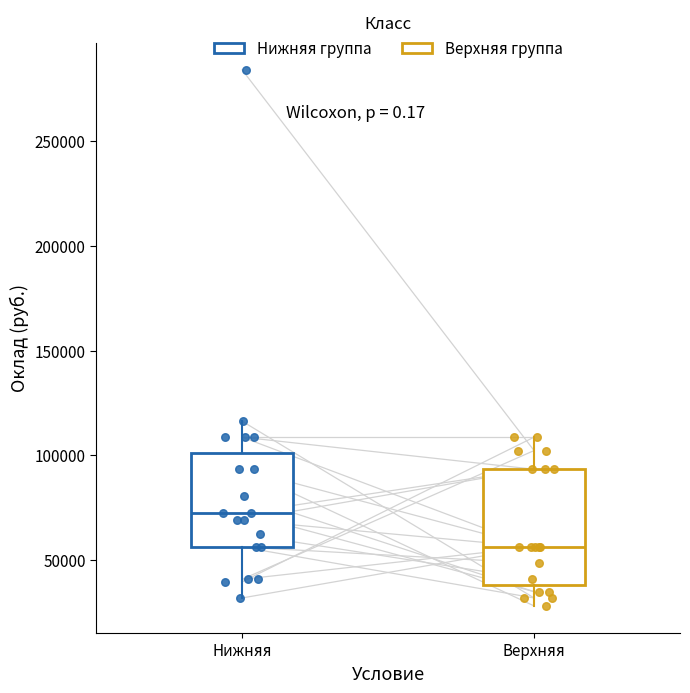

Where does the median line of the box for Нижняя sit on the y-axis? The values are not printed on the chart, so give them approximately, as read against the axis.

75000